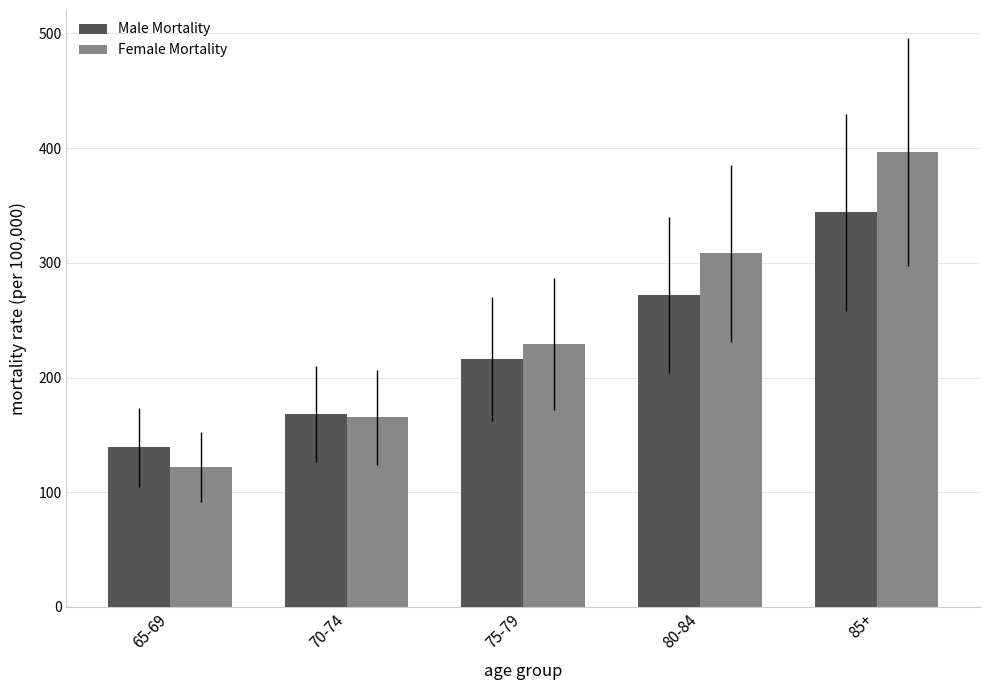

What position from the left is 75-79?

3